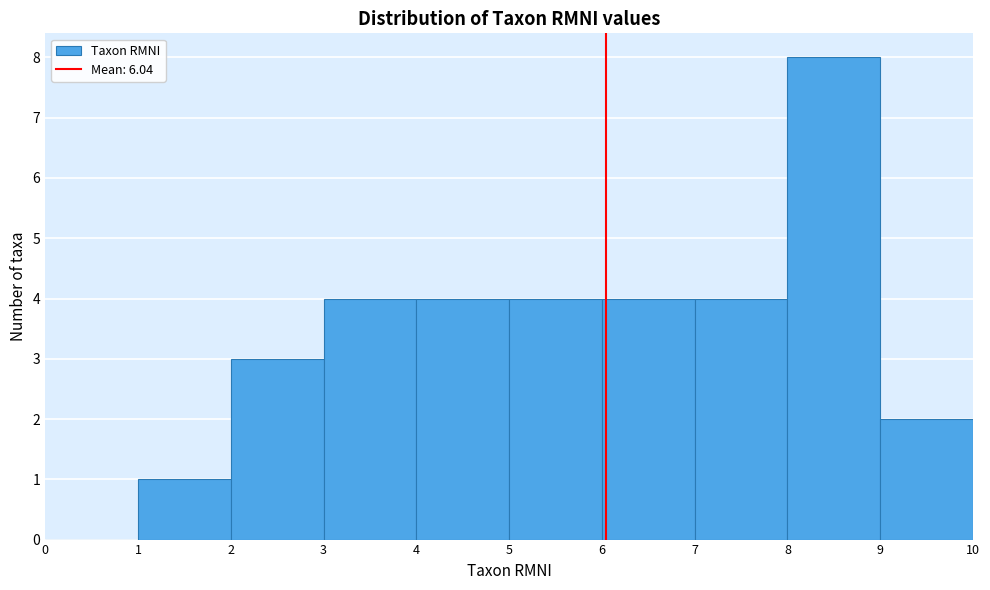

Over which range of the x-axis is the bar tallest?

8 to 9